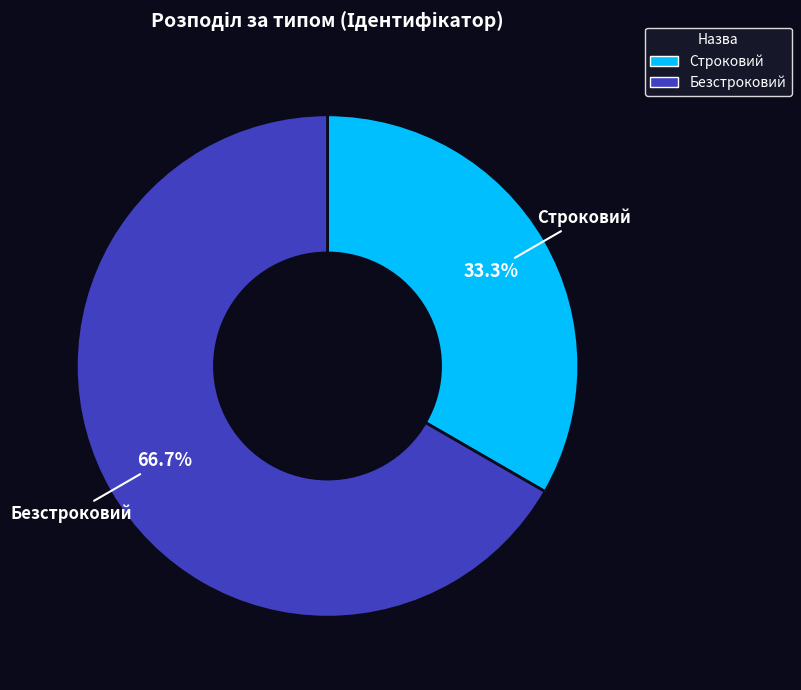

Which has a higher value, Строковий or Безстроковий?

Безстроковий